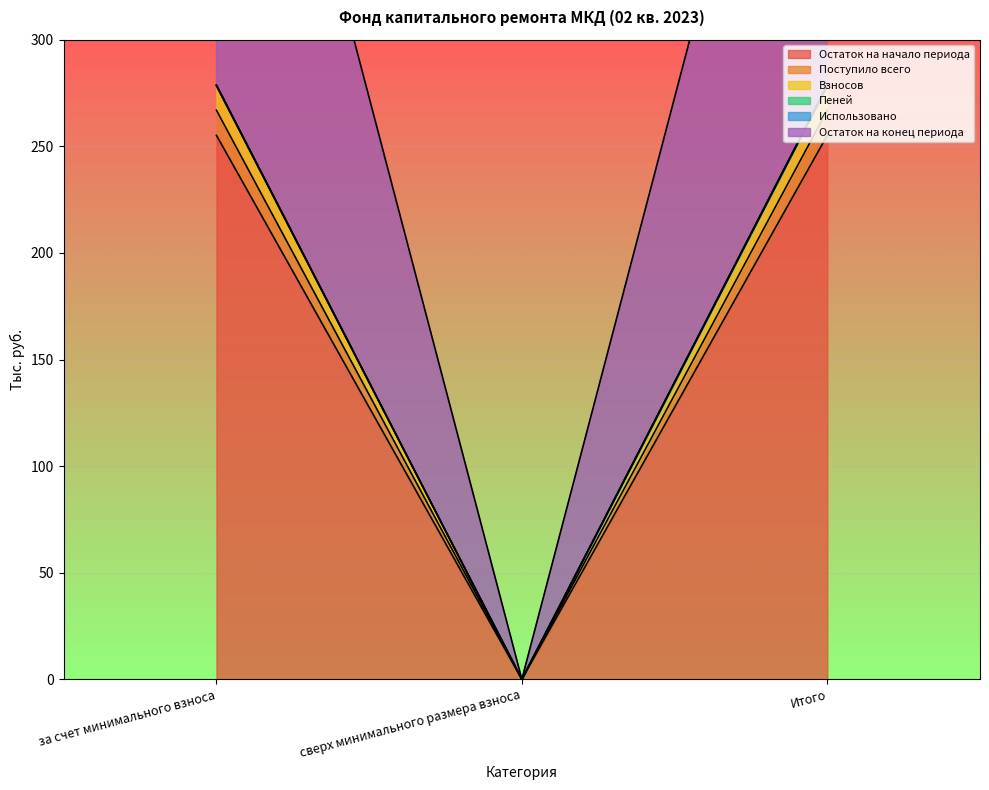

What is the spread (max minus min) of values at за счет минимального взноса?

23.6